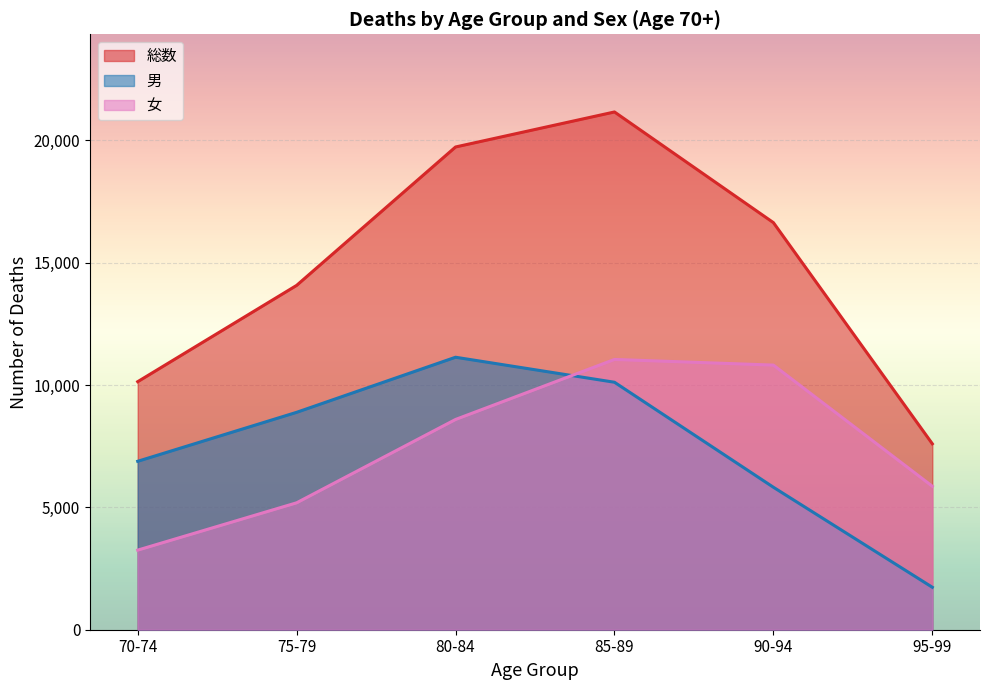

At 総数, list the series in order from smallest to largest.

95-99, 70-74, 75-79, 90-94, 80-84, 85-89